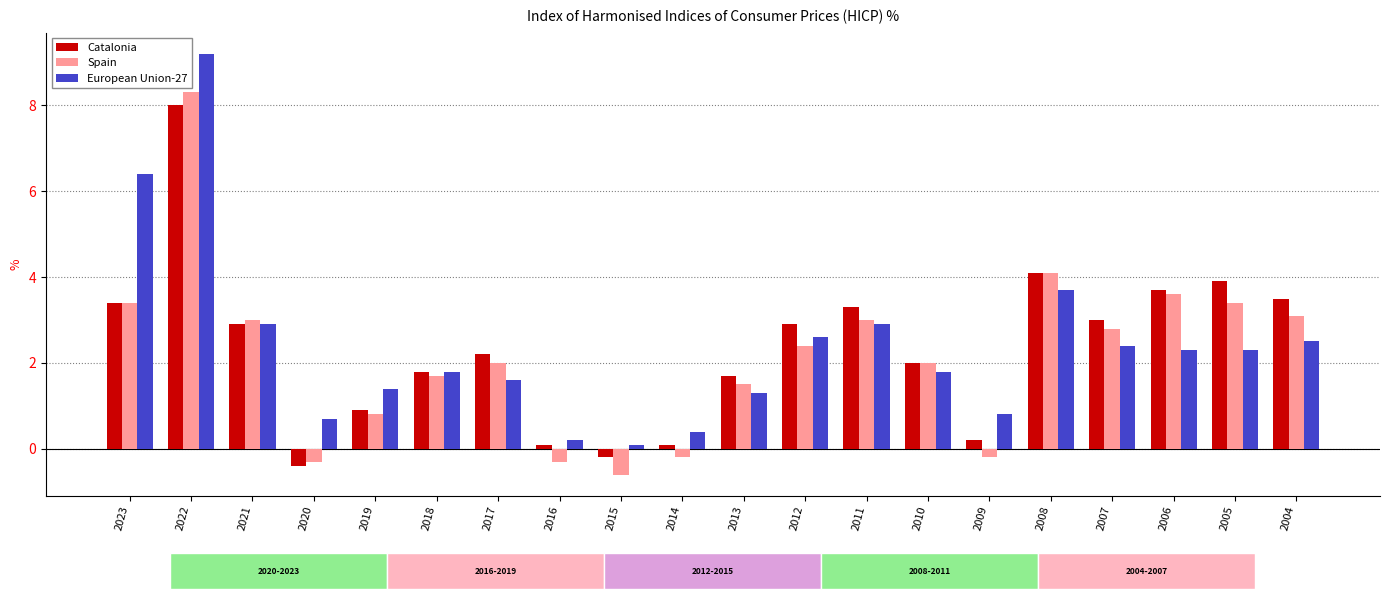

What is the approximate value of Spain at 2023?

3.4